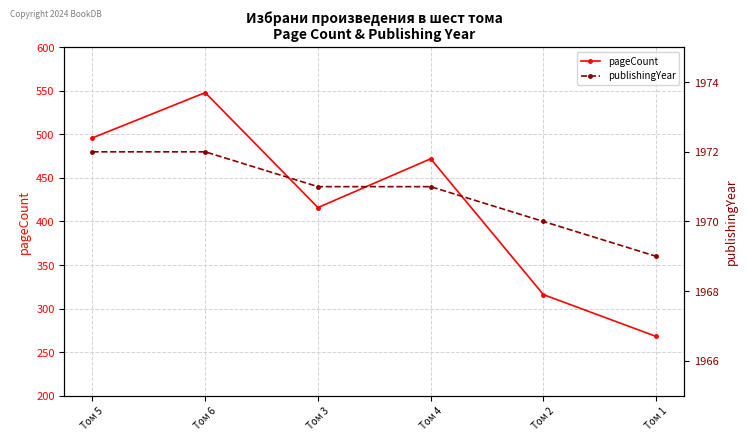

What is the average value of the publishingYear series?

1971